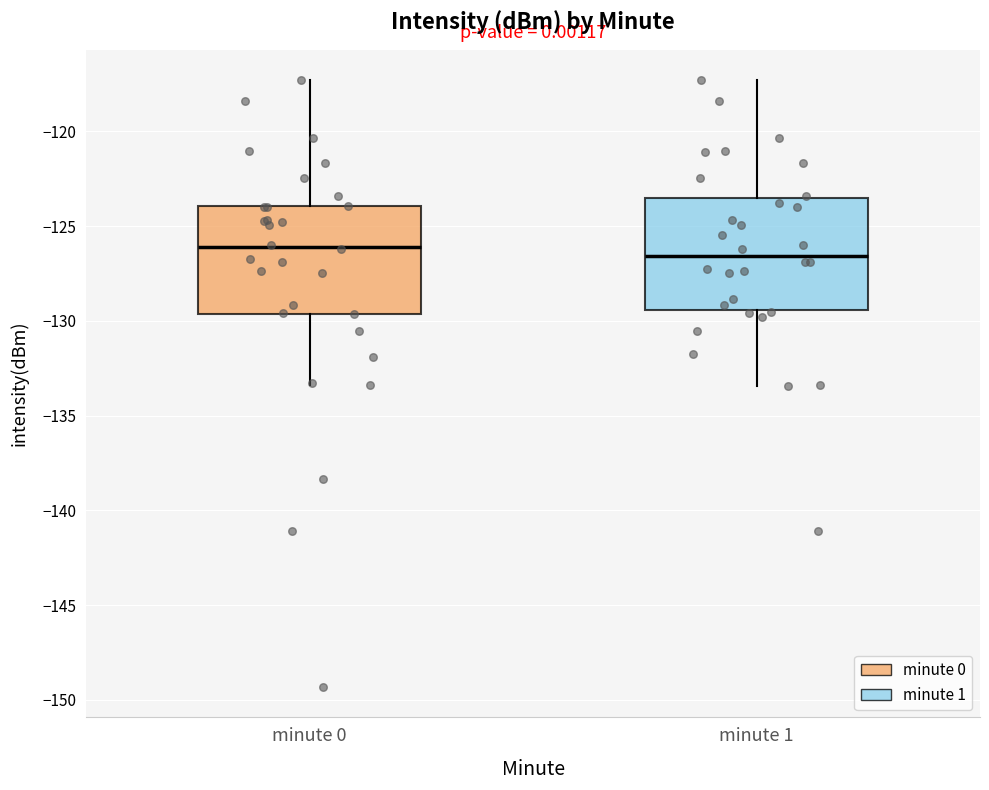

Reading left to right, transcribe this box plot: for each box, give where its median line is, the range the box spans, and where its two whiskers end, as read against the y-axis. The values are not printed on the chart, so give them approximately, as read against the axis.

minute 0: median -126.0, box -129.5 to -124.0, whiskers -133.5 to -117.5
minute 1: median -126.5, box -129.5 to -123.5, whiskers -133.5 to -117.5